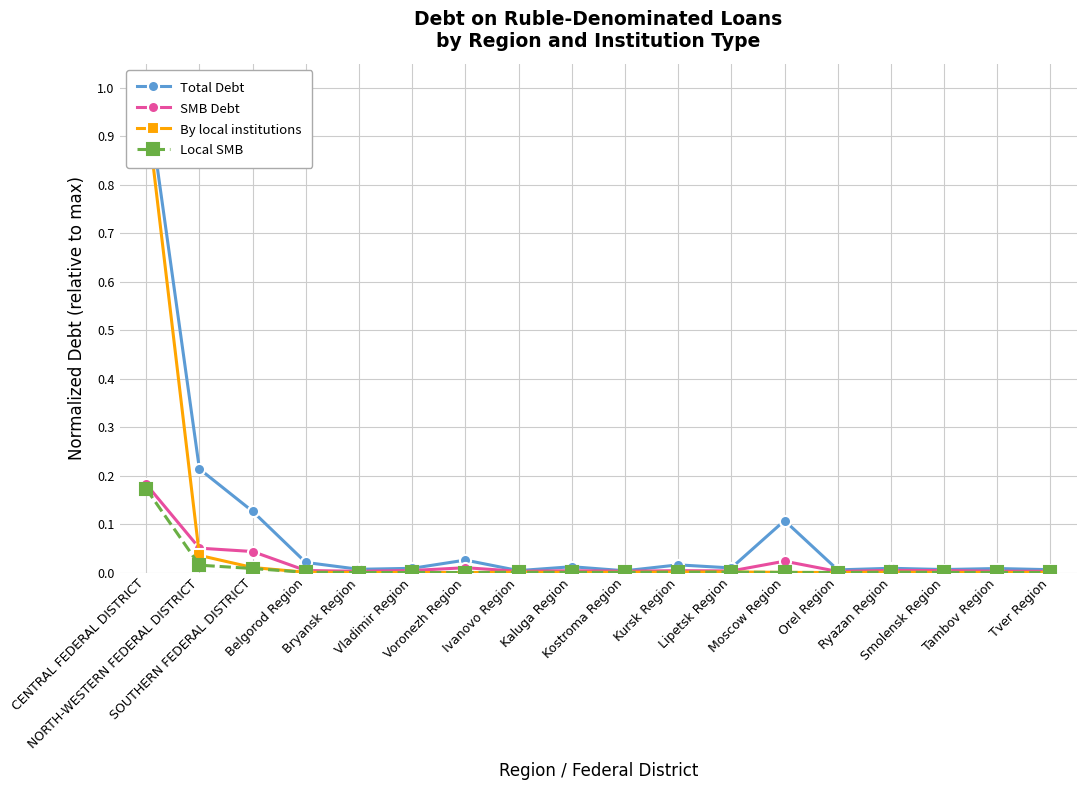

Which series has the largest range (max minus min)?

Total Debt